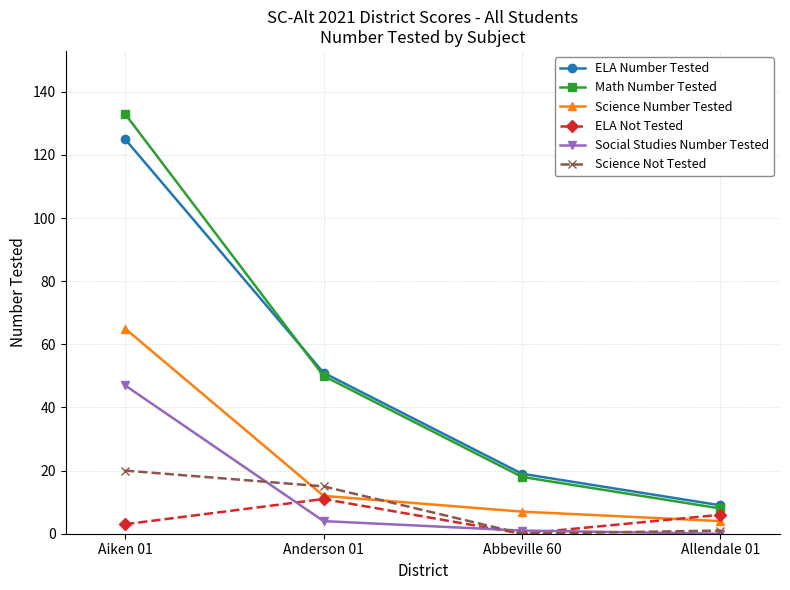

Reading left to right, list all the values displayed in this chart.

ELA Number Tested: Aiken 01=125	Anderson 01=51	Abbeville 60=19	Allendale 01=9
Math Number Tested: Aiken 01=133	Anderson 01=50	Abbeville 60=18	Allendale 01=8
Science Number Tested: Aiken 01=65	Anderson 01=12	Abbeville 60=7	Allendale 01=4
ELA Not Tested: Aiken 01=3	Anderson 01=11	Abbeville 60=0	Allendale 01=6
Social Studies Number Tested: Aiken 01=47	Anderson 01=4	Abbeville 60=1	Allendale 01=0
Science Not Tested: Aiken 01=20	Anderson 01=15	Abbeville 60=0	Allendale 01=1